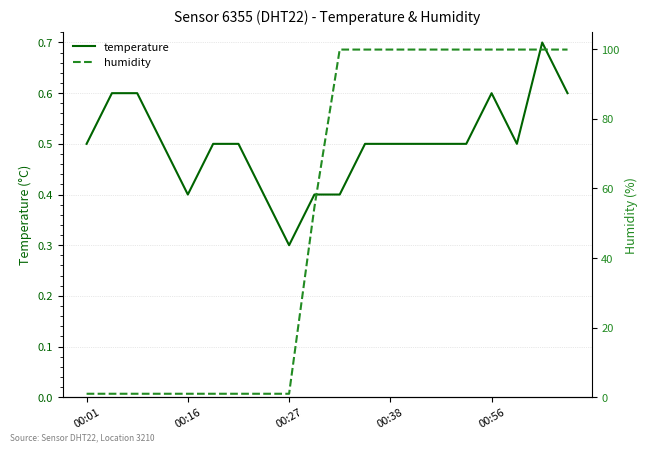

Which series has the widest spread of values?

humidity